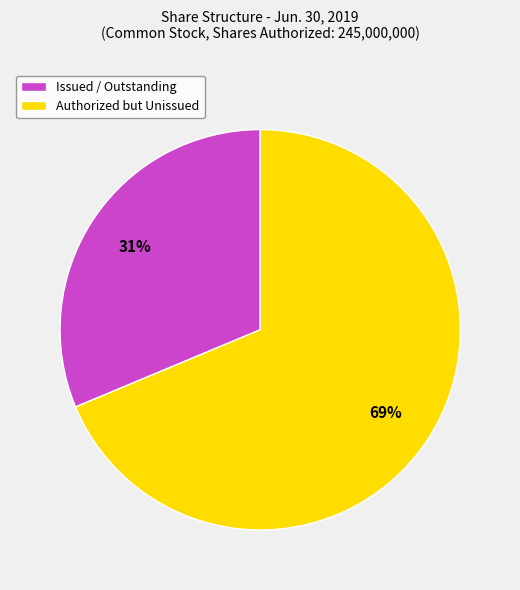

Rank the categories by value from lowest to highest.

Issued / Outstanding, Authorized but Unissued